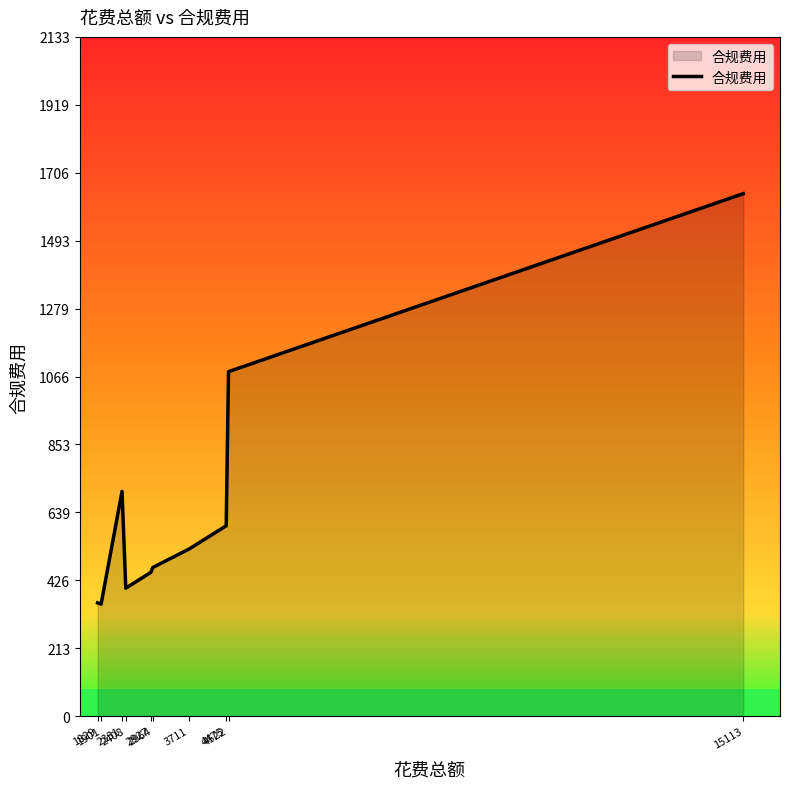

Is it true that the value at 1901 is 352?

True